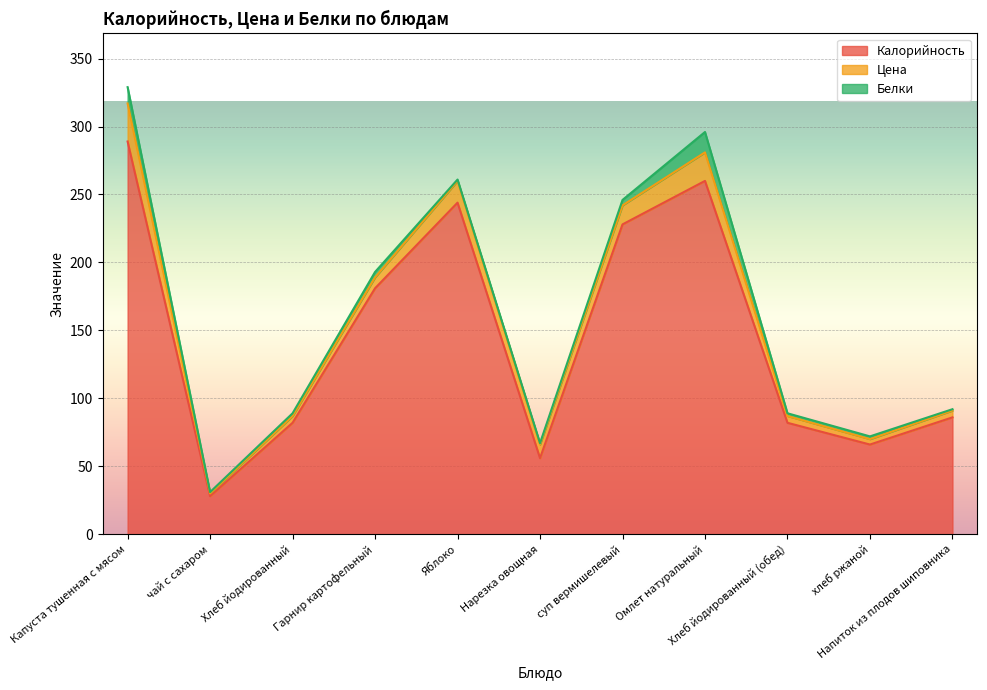

At which category does the chart reach its peak across all series?

Капуста тушенная с мясом